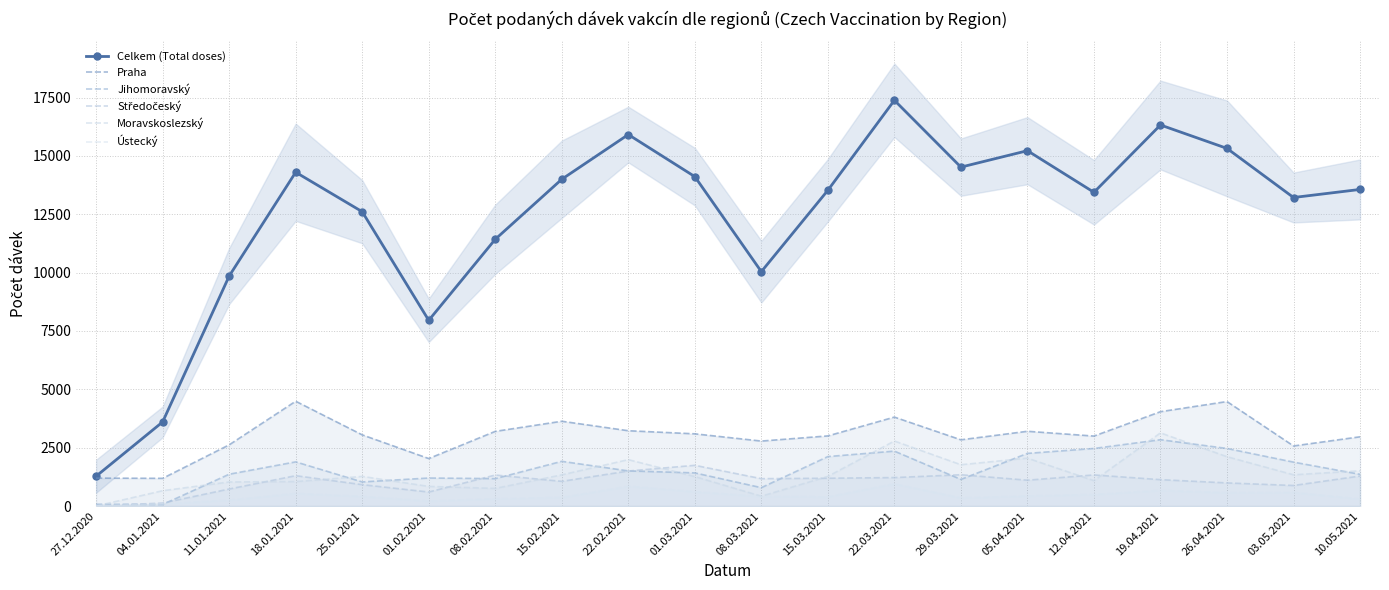

What is the sum of all Celkem (Total doses) values?

247586